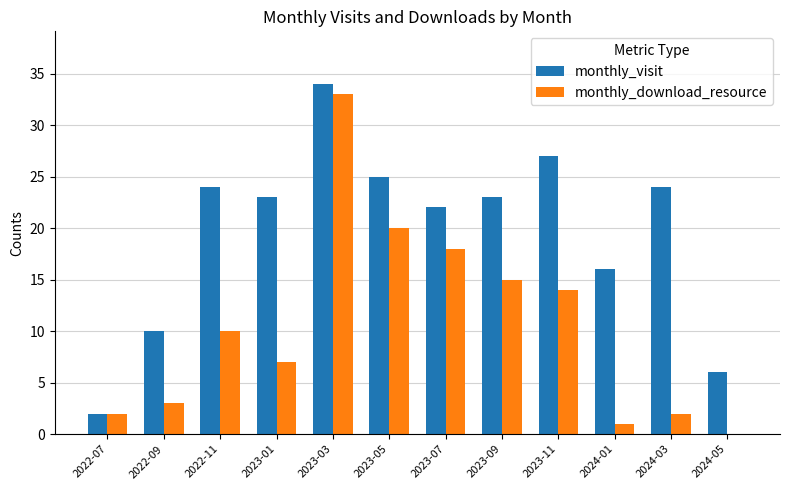

What is the sum of all monthly_download_resource values?

125